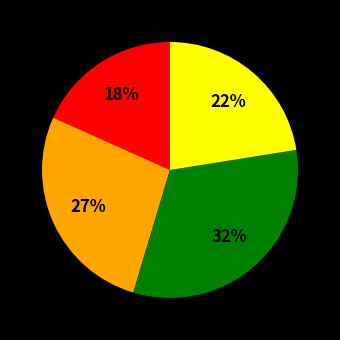

Is there a majority slice in this chart?

No